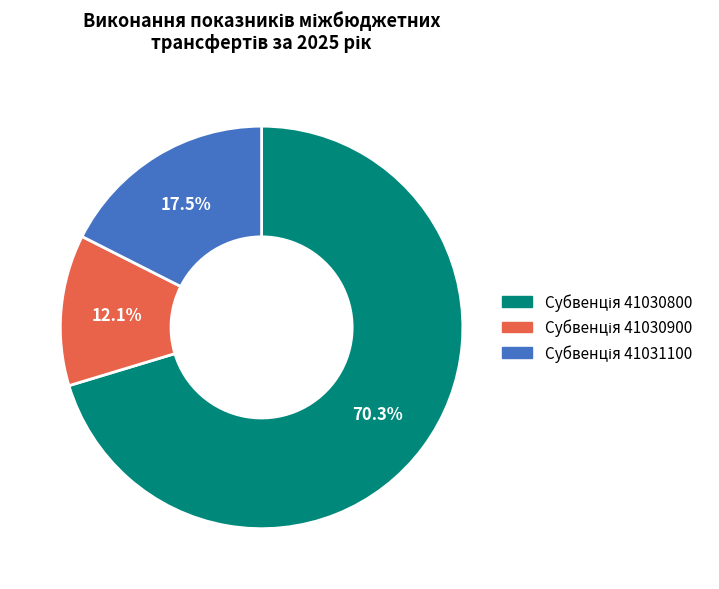

Count the number of slices in the pie.

3